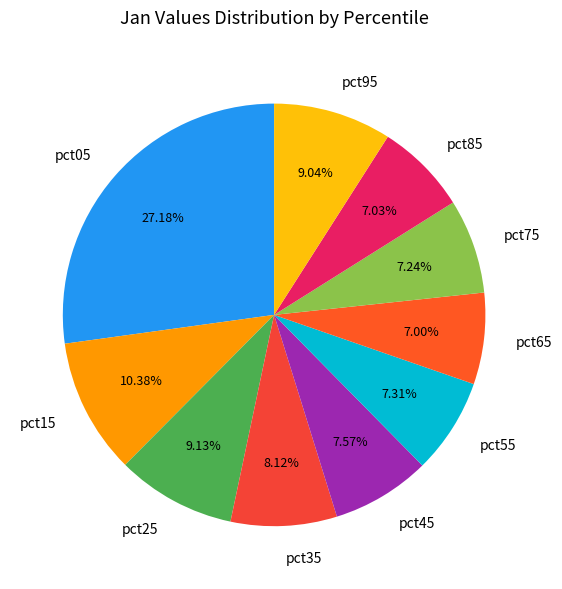

Does any single category account for the majority?

No